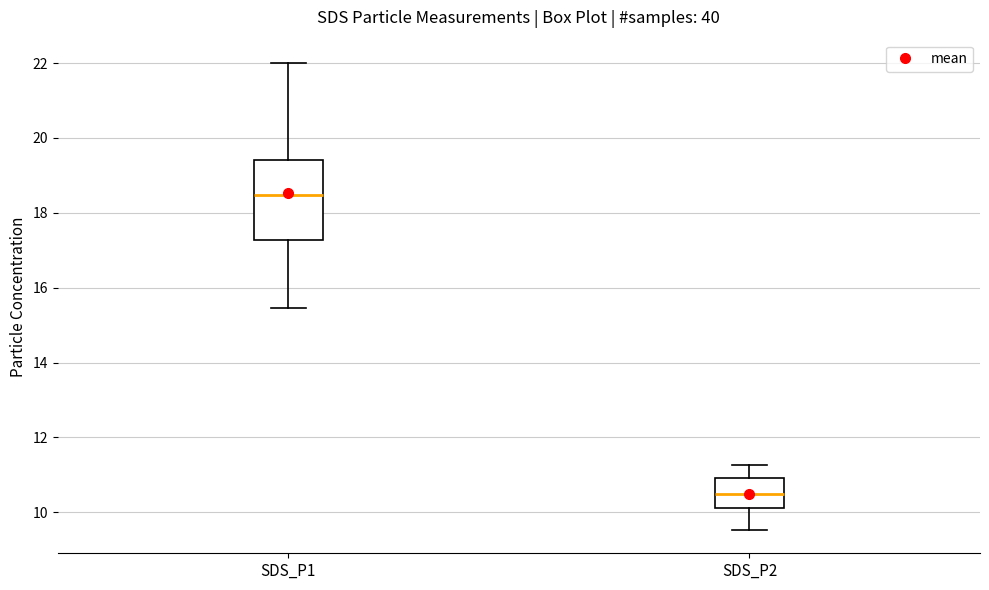

Where is the lower edge of the box for SDS_P1 on the y-axis? The values are not printed on the chart, so give them approximately, as read against the axis.

17.2